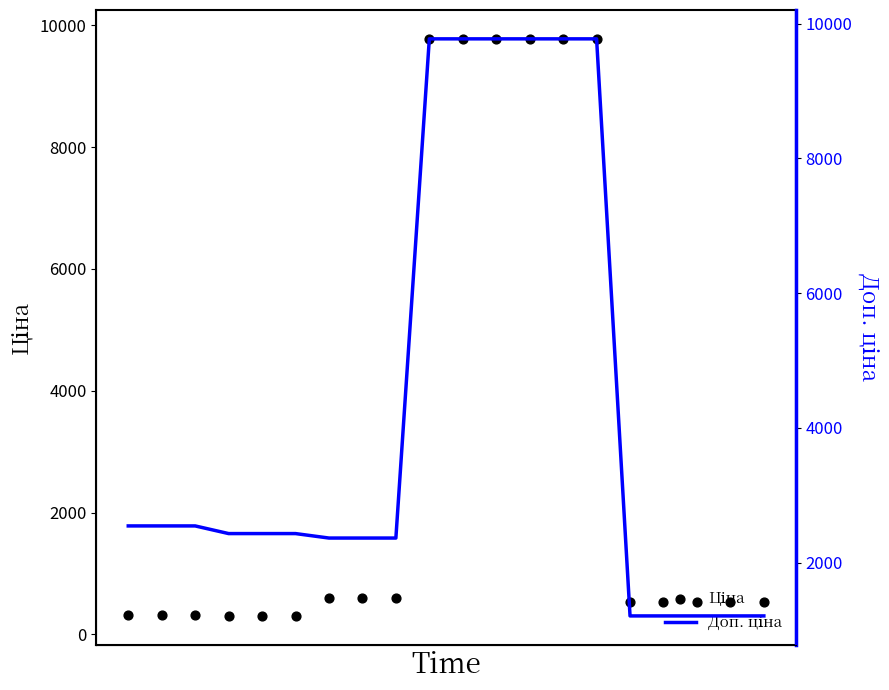

Which series reaches the minimum Y coordinate?

Ціна